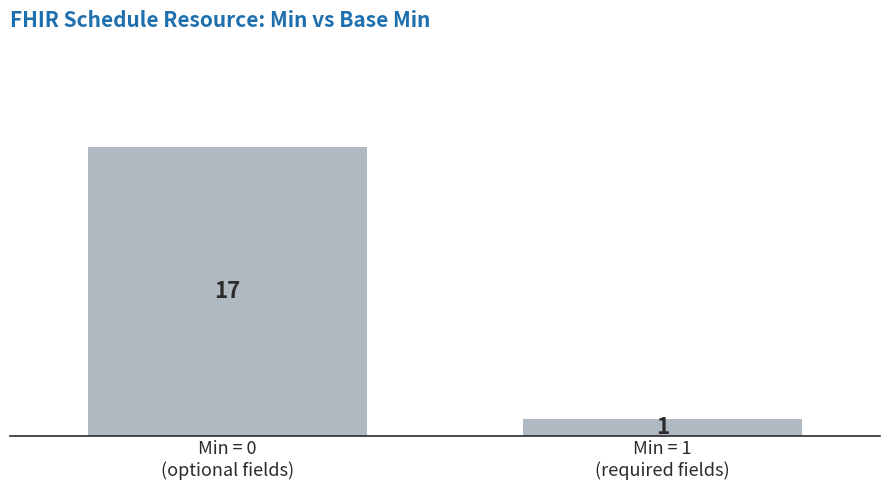

True or false: the data shows 1 at Min = 1
(required fields).

True